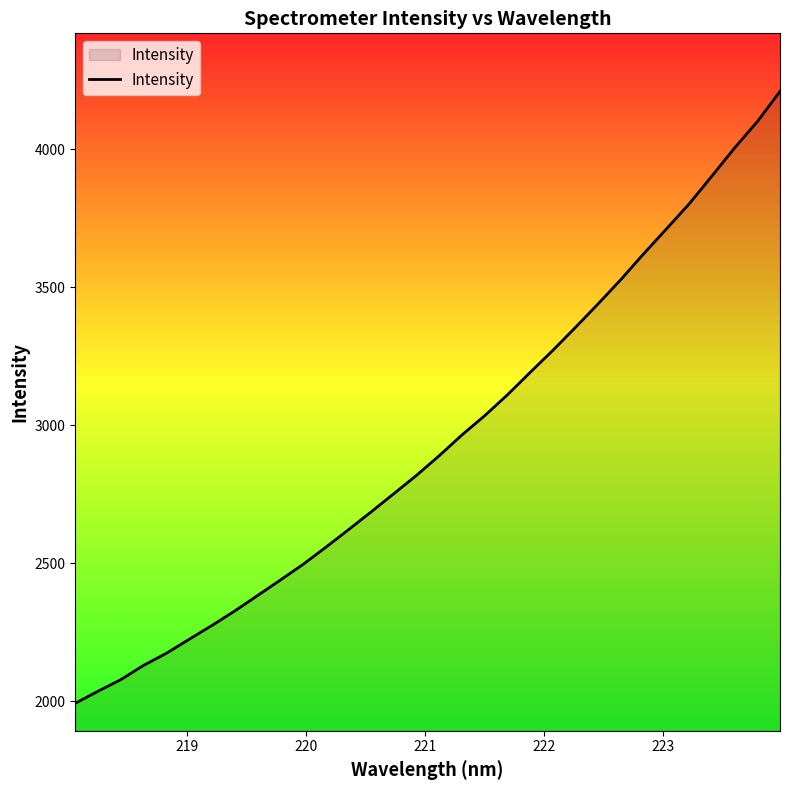

What is the minimum value shown in the chart?

1993.1